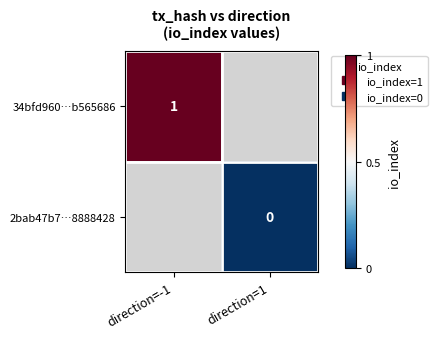

Is the value of 34bfd960…b565686 at direction=1 greater than the value of 2bab47b7…8888428 at direction=1?

No